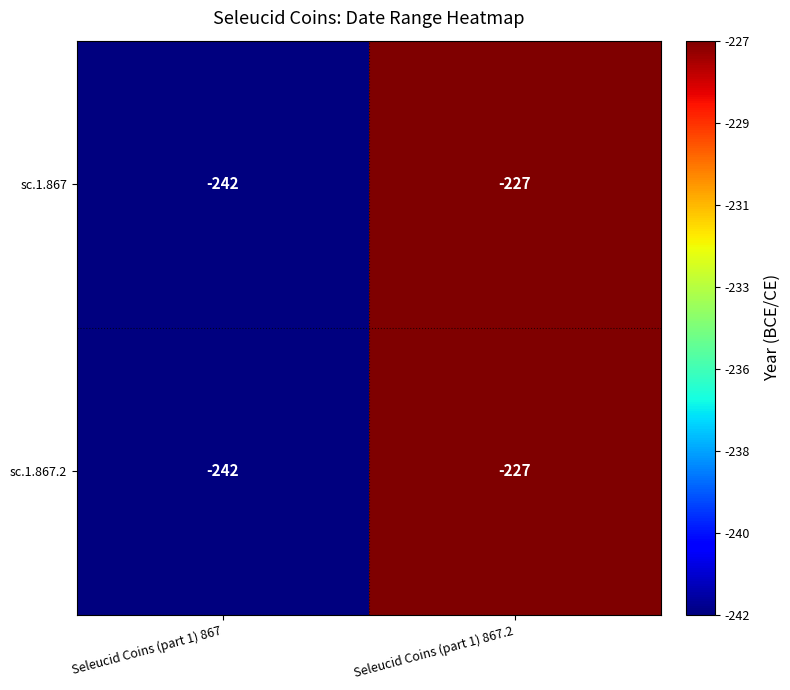

What is the difference between the maximum and minimum values in the sc.1.867.2 series?

15